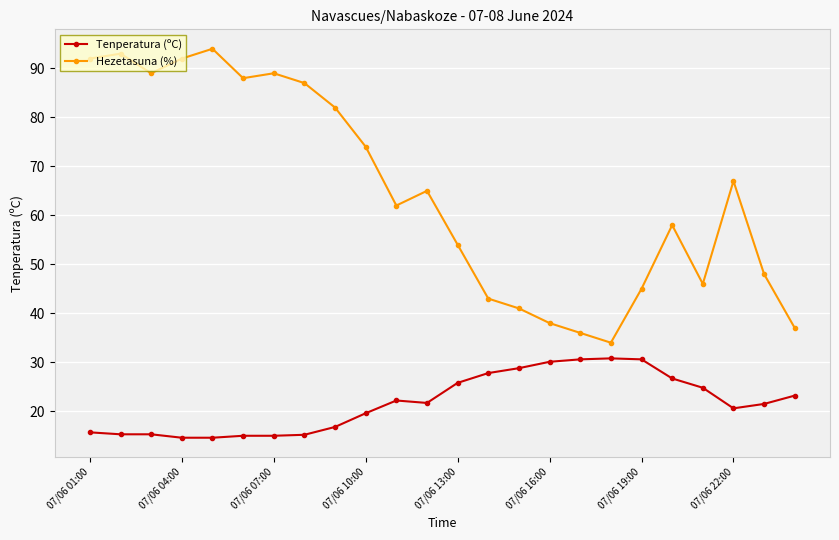

How many lines are shown in the chart?

2